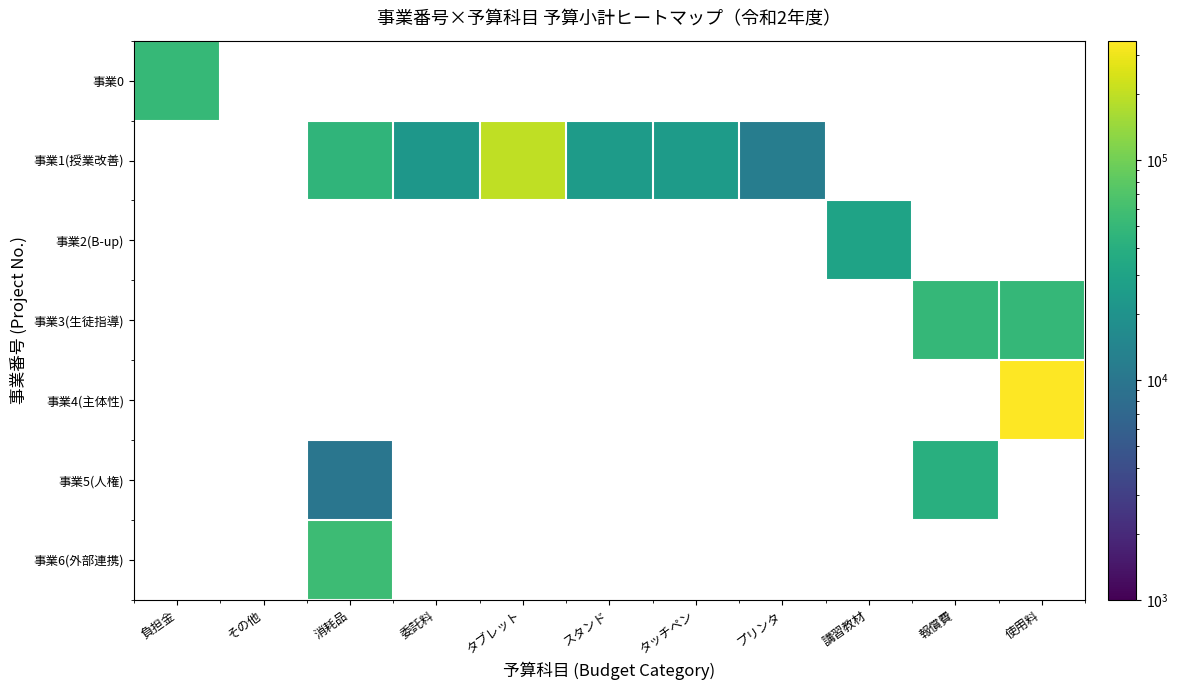

Count the number of data series in this chart.

7